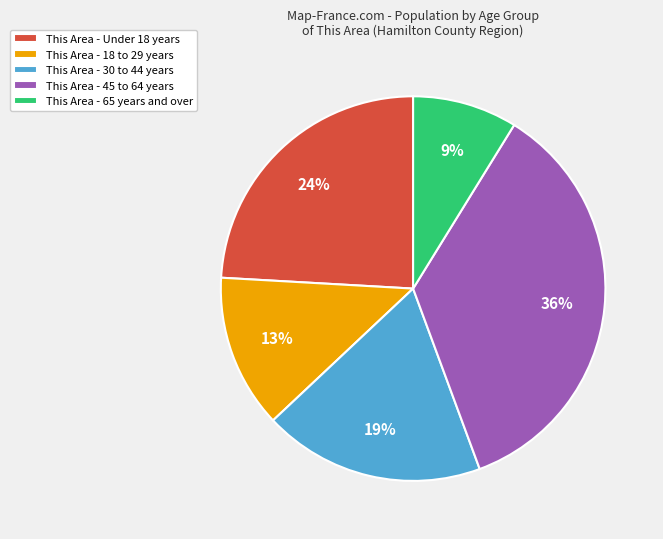

The This Area - 30 to 44 years slice represents 11% of the pie. True or false?

False